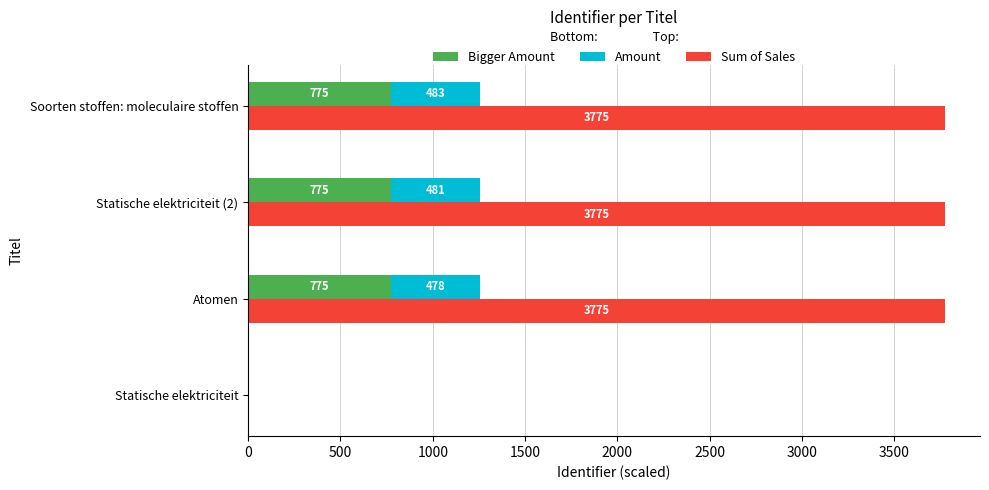

How many values in Amount are above zero?

3